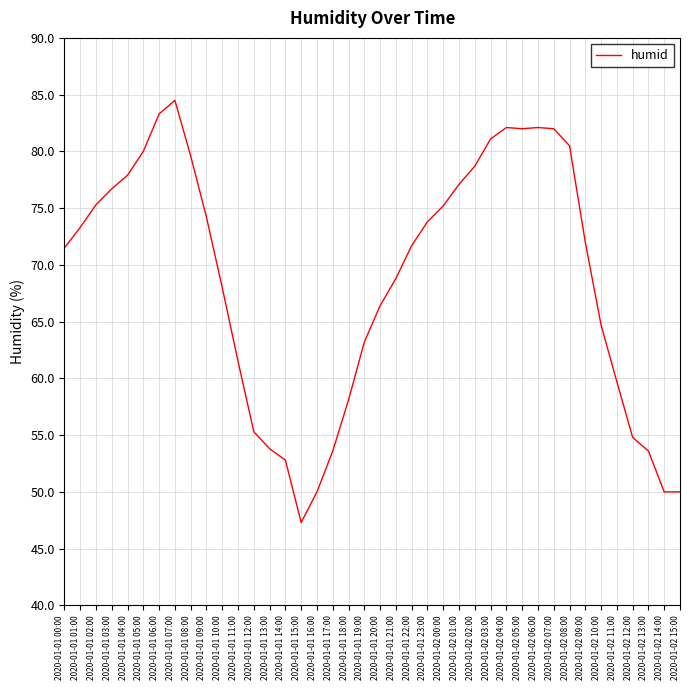

How many series are shown in this chart?

1